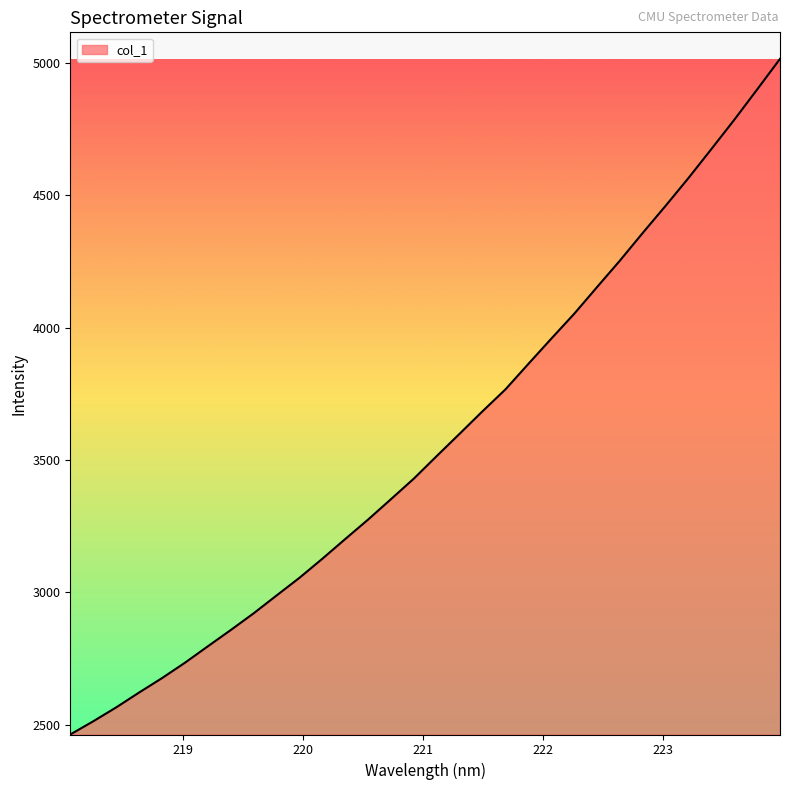

What is the difference between the maximum and minimum values?

2552.8